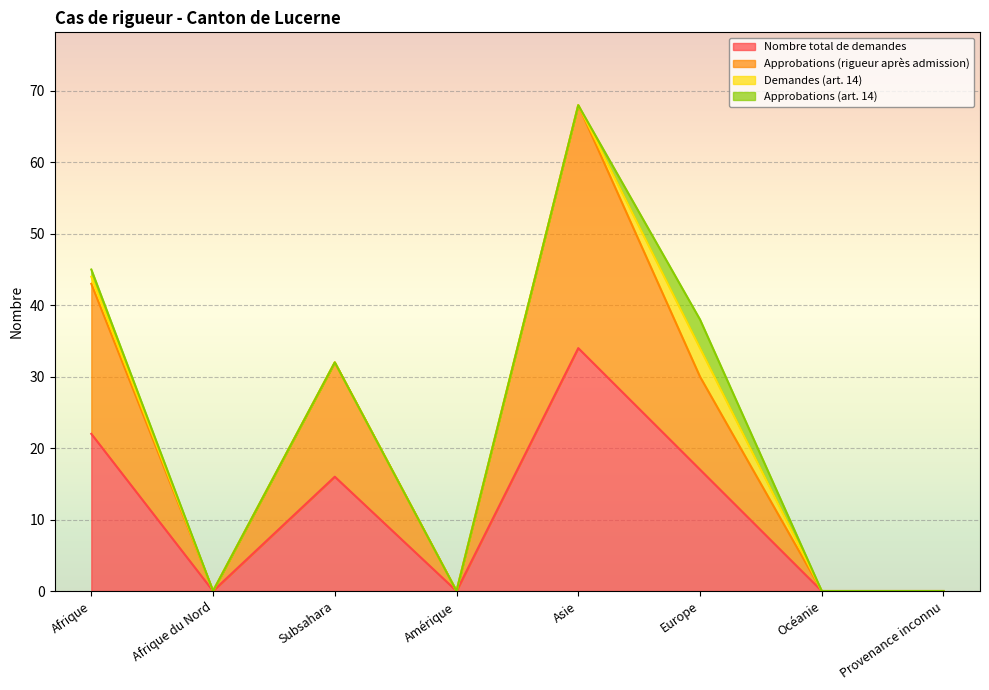

How many interior local peaks does the Approbations (rigueur après admission) series have?

2